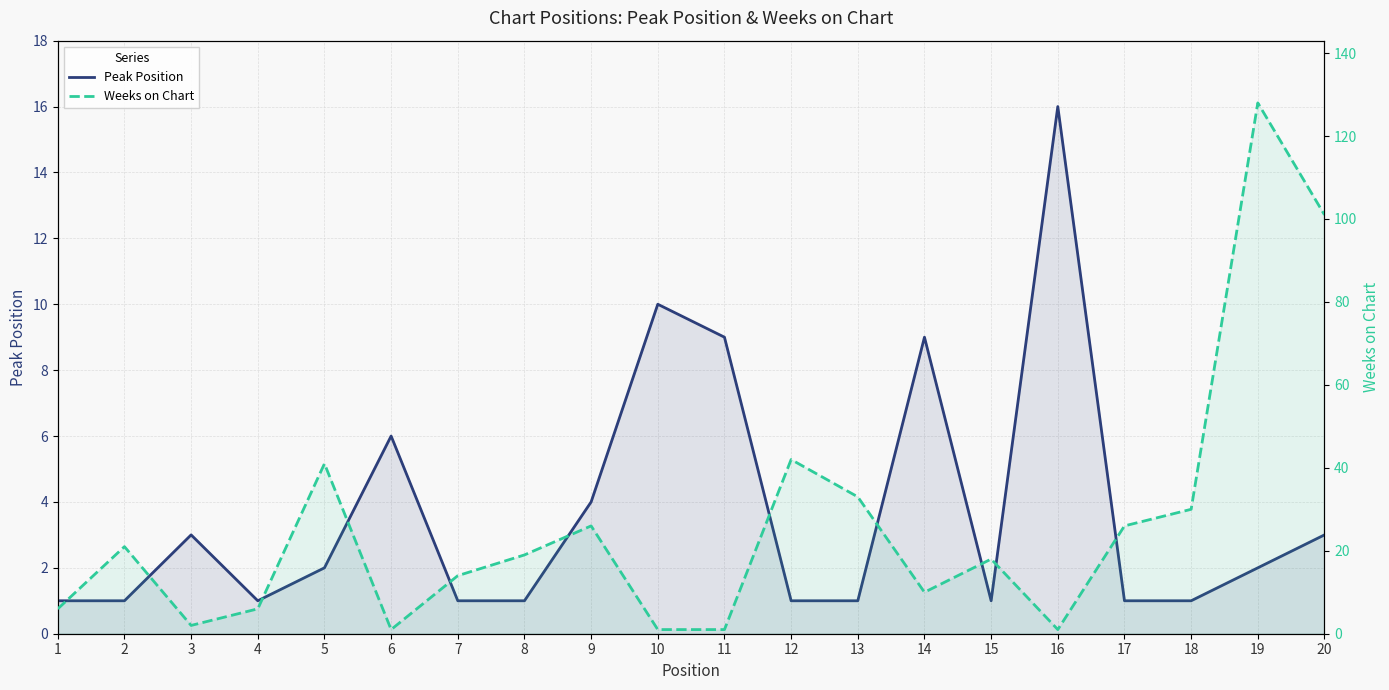

How many lines are shown in the chart?

2